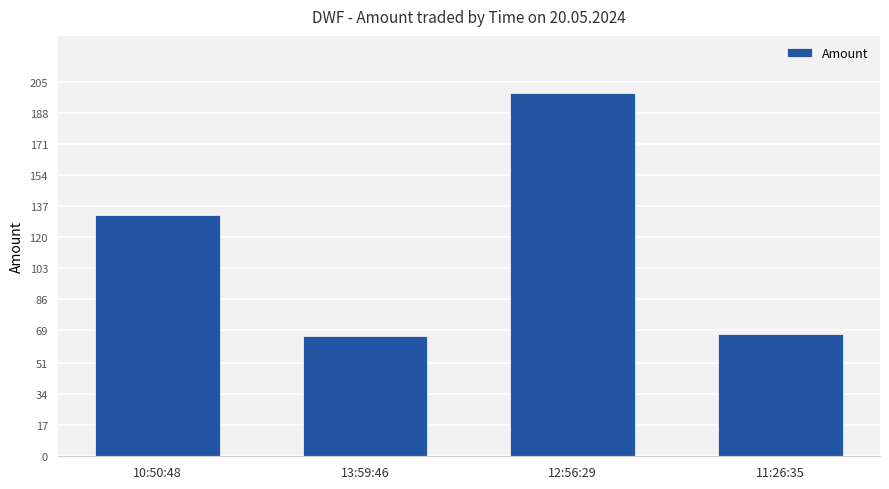

What is the difference between the maximum and second lowest values?

132